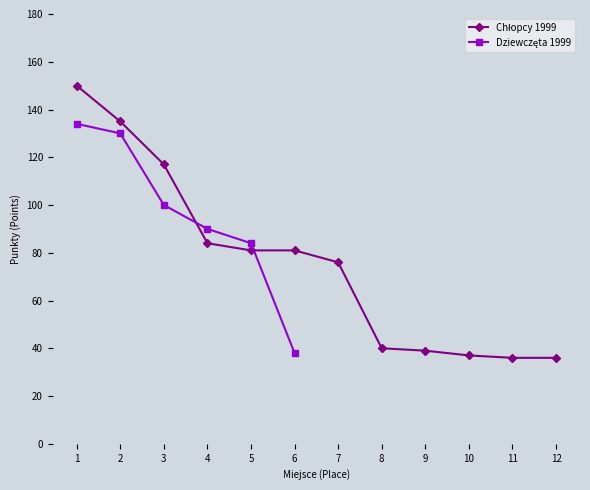

How many intersections are there between Chłopcy 1999 and Dziewczęta 1999?

2